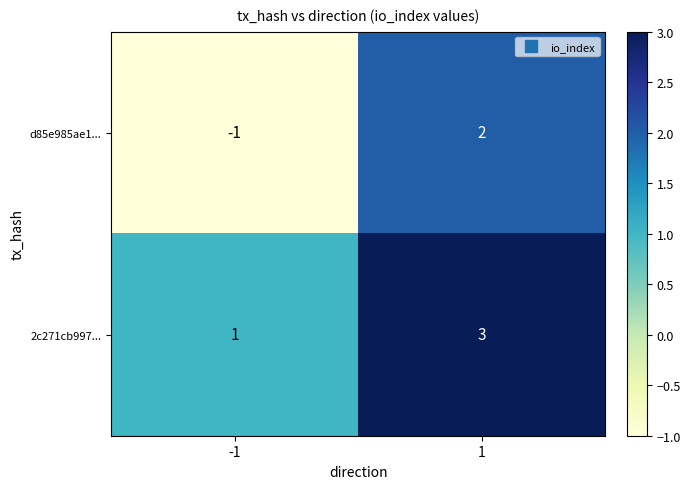

True or false: d85e985ae1... has a value of 2 at 1.

True